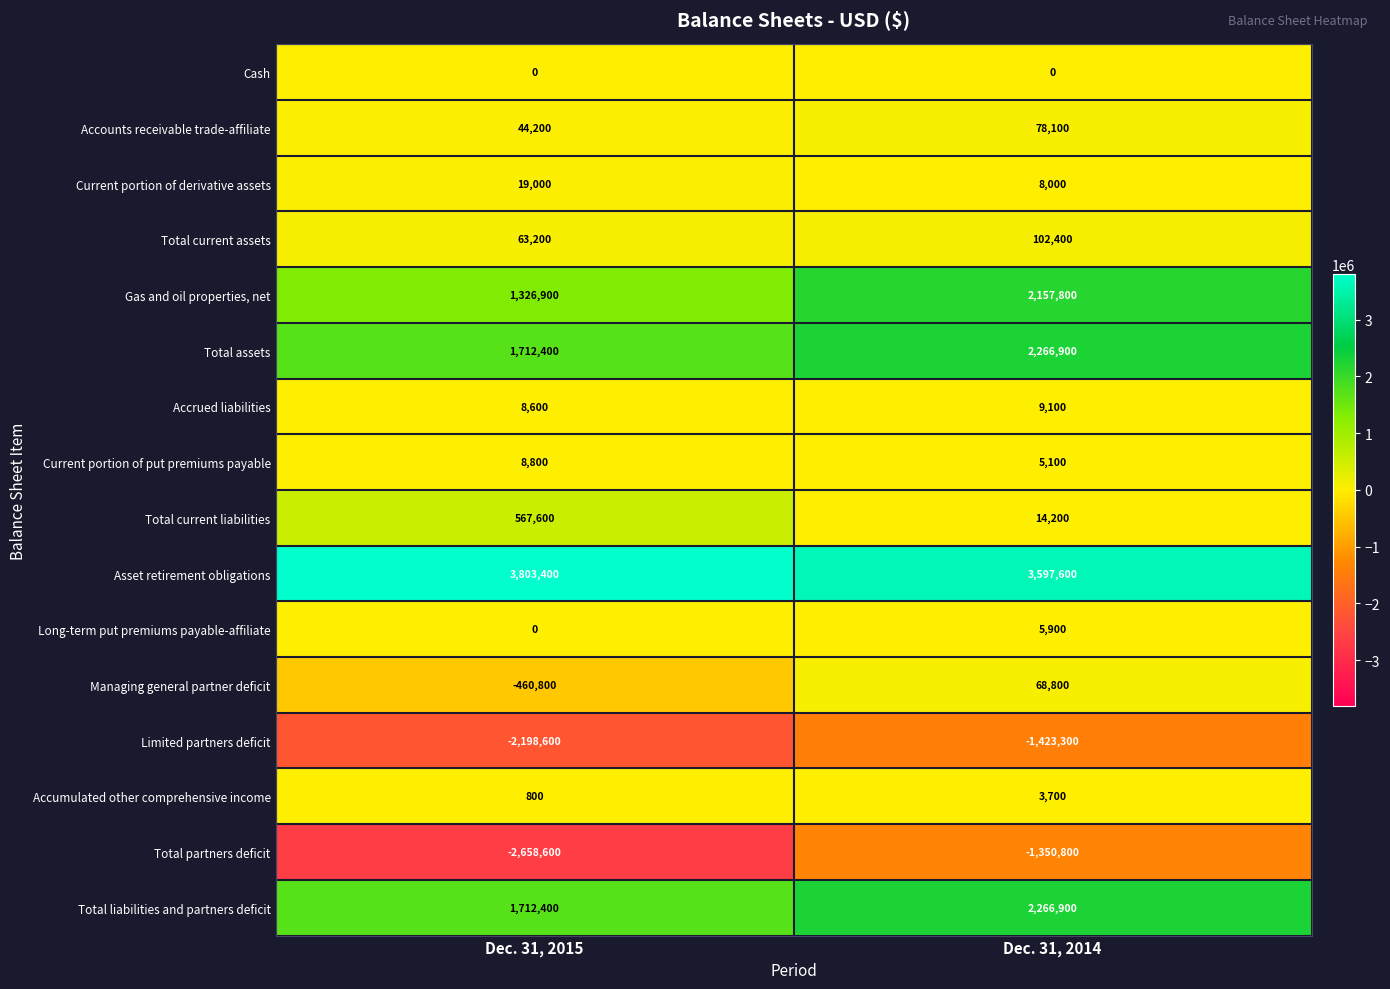

What is the minimum value shown in the chart?

-2658600